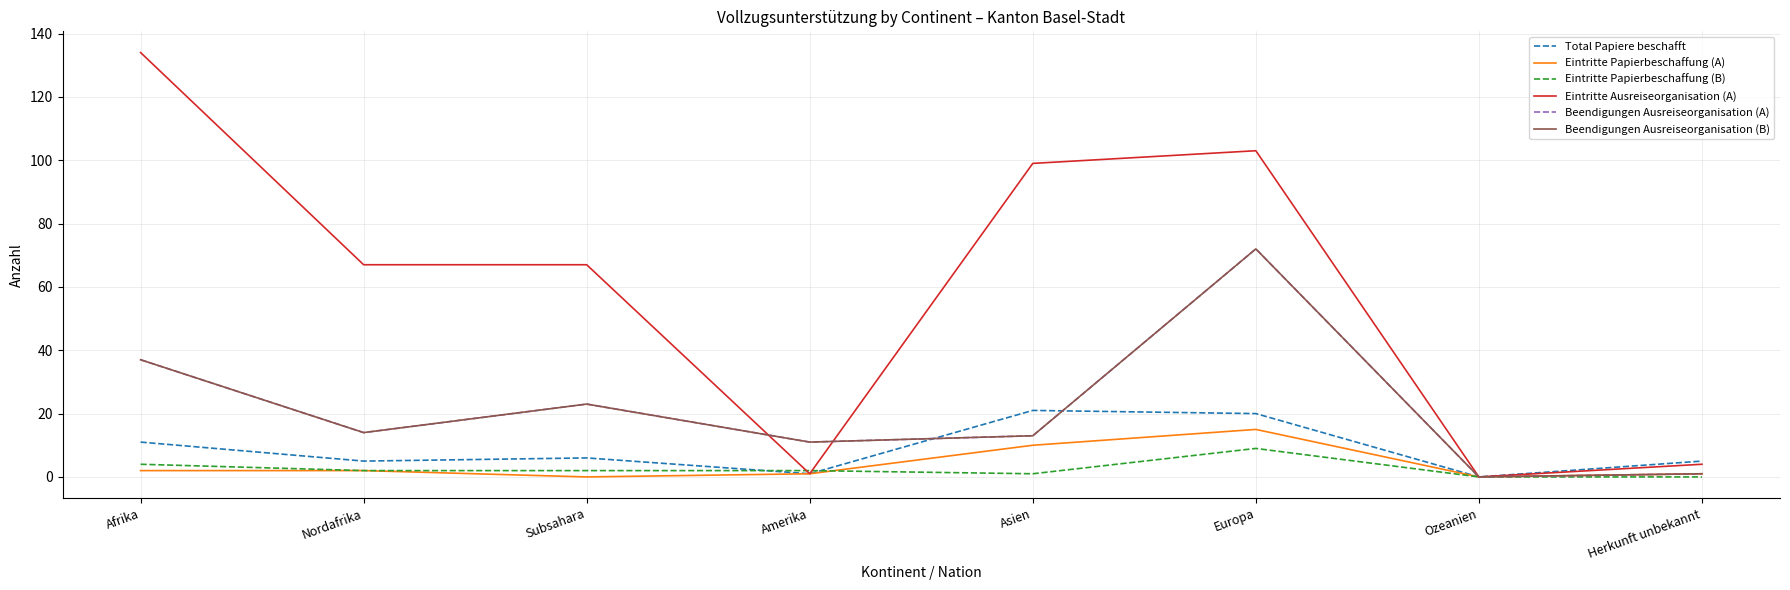

At which category does Beendigungen Ausreiseorganisation (B) reach its first local valley?

Nordafrika